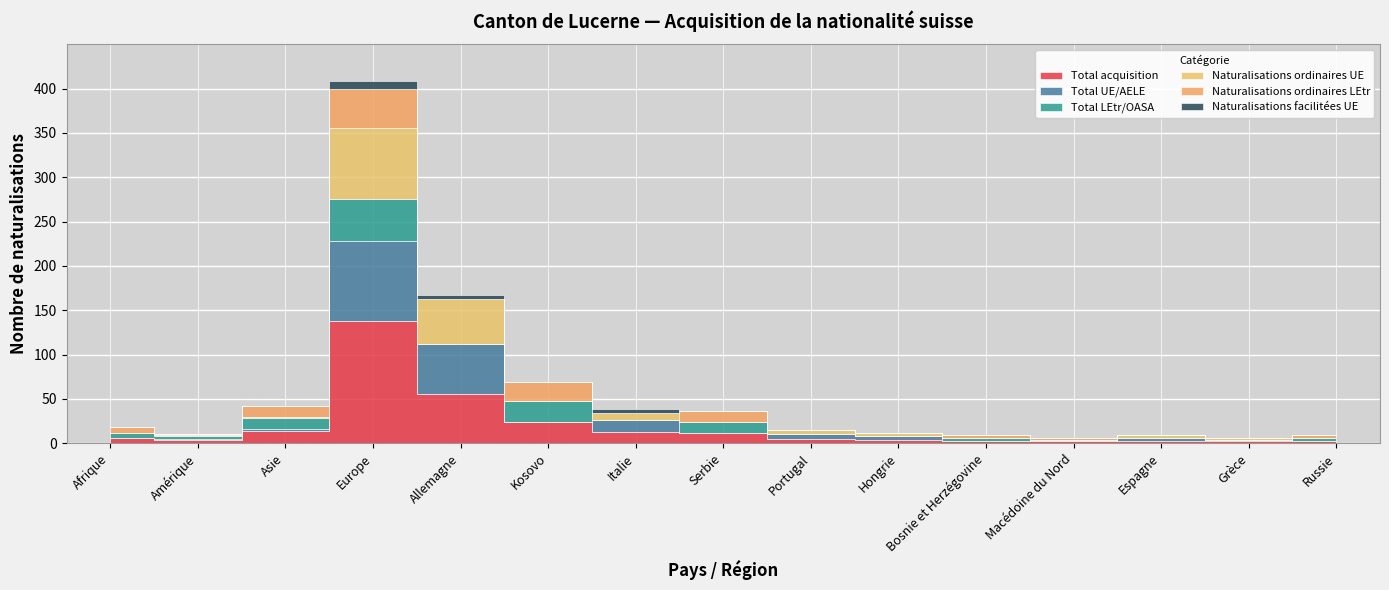

What are all the series names shown in the legend?

Total acquisition, Total UE/AELE, Total LEtr/OASA, Naturalisations ordinaires UE, Naturalisations ordinaires LEtr, Naturalisations facilitées UE